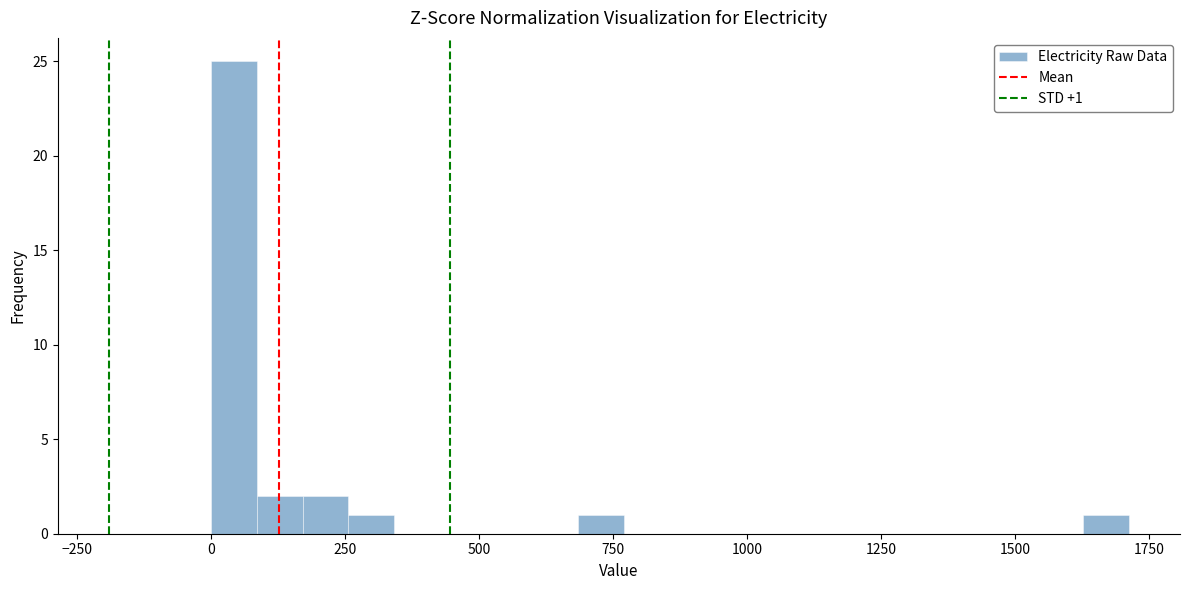

Around what value on the x-axis is the tallest bar? Give the approximate position of its centre, as read against the axis.

50